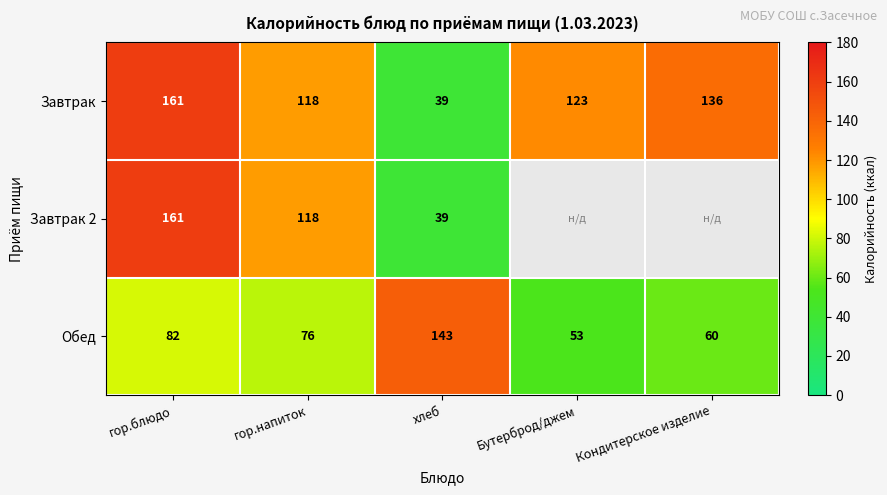

List the labels in order of Обед value, smallest first.

Бутерброд/джем, Кондитерское изделие, гор.напиток, гор.блюдо, хлеб